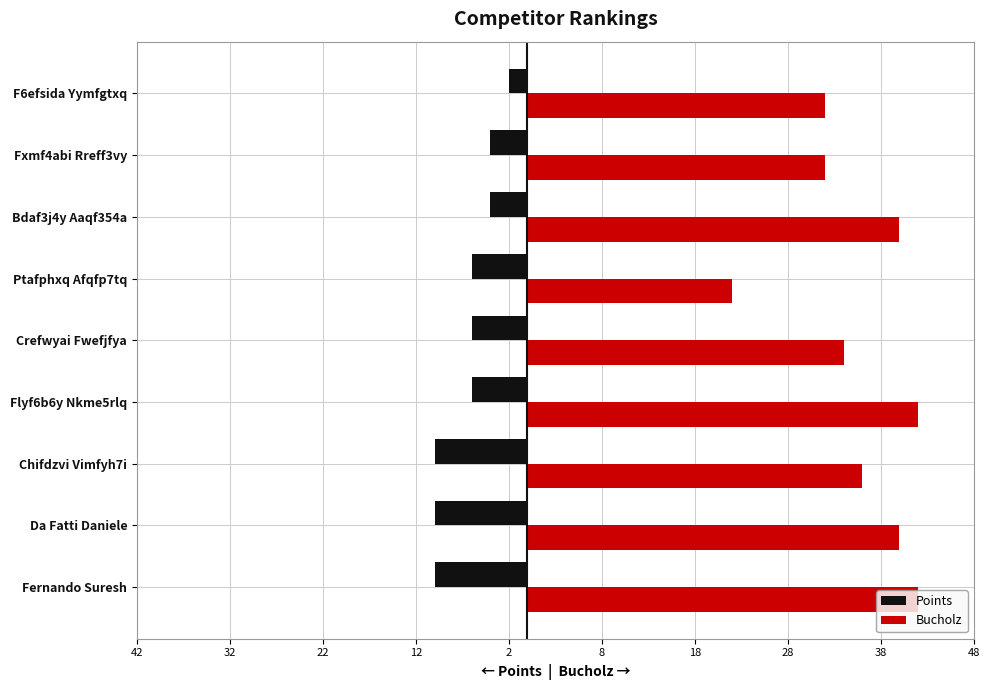

What are all the series names shown in the legend?

Points, Bucholz